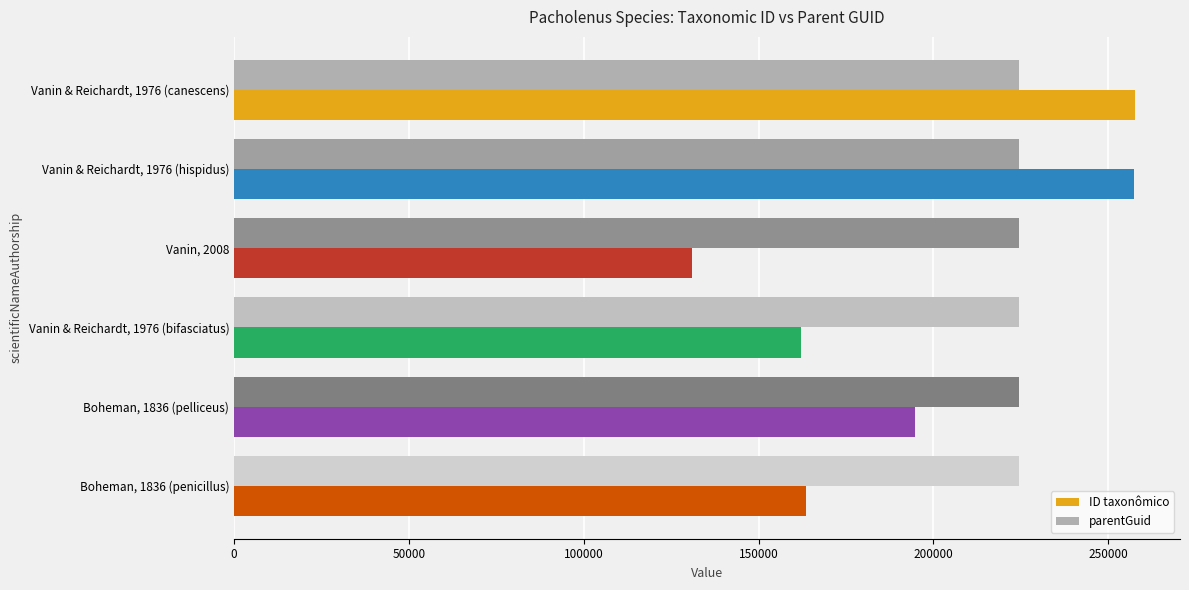

What is the average value of the parentGuid series?

224423